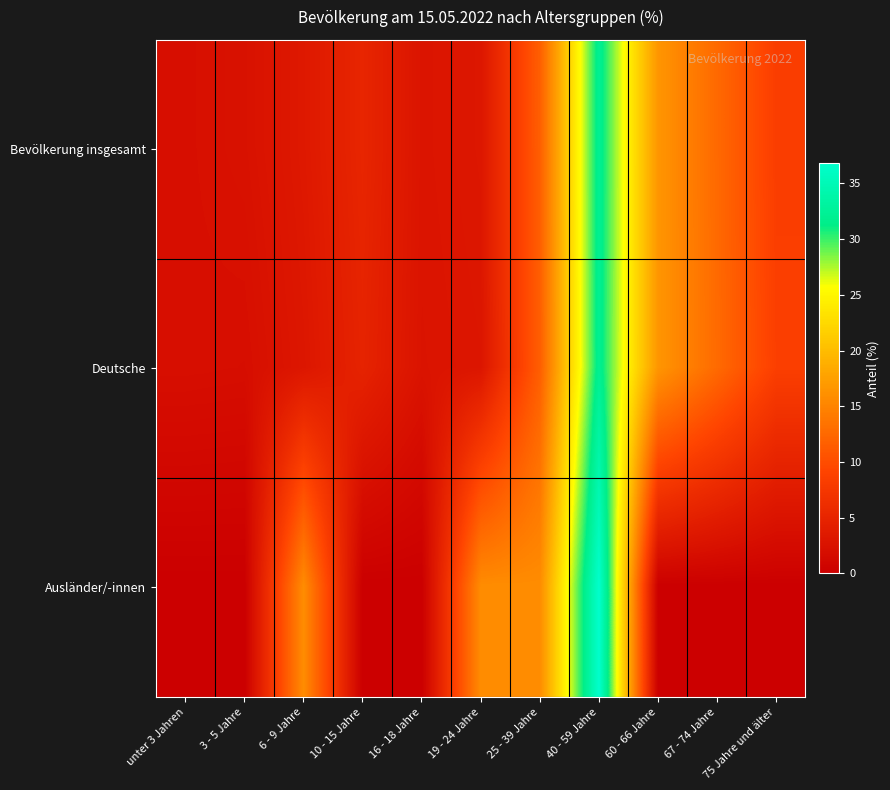

Between 25 - 39 Jahre and 60 - 66 Jahre, which is larger?

60 - 66 Jahre